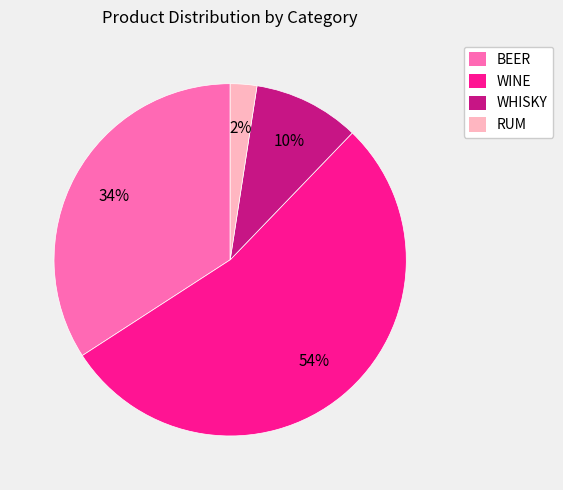

The BEER slice represents 34% of the pie. True or false?

True